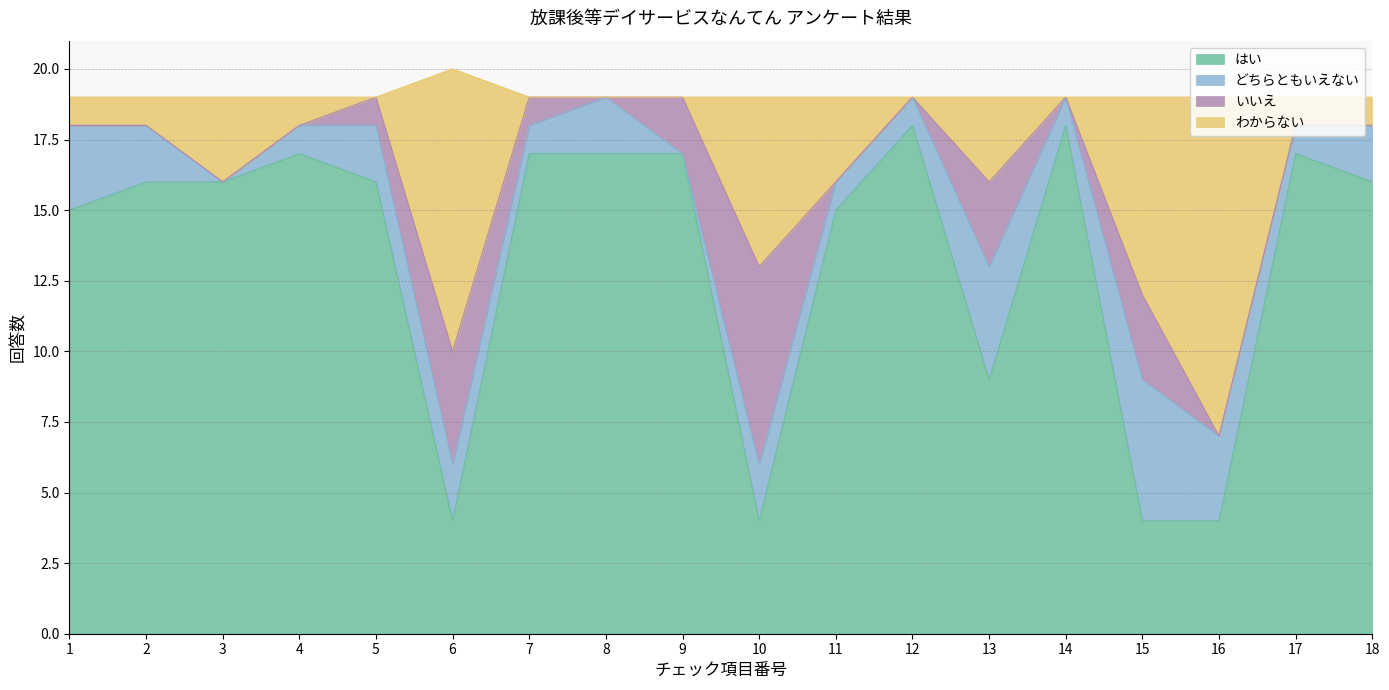

What is the maximum value for はい?

18